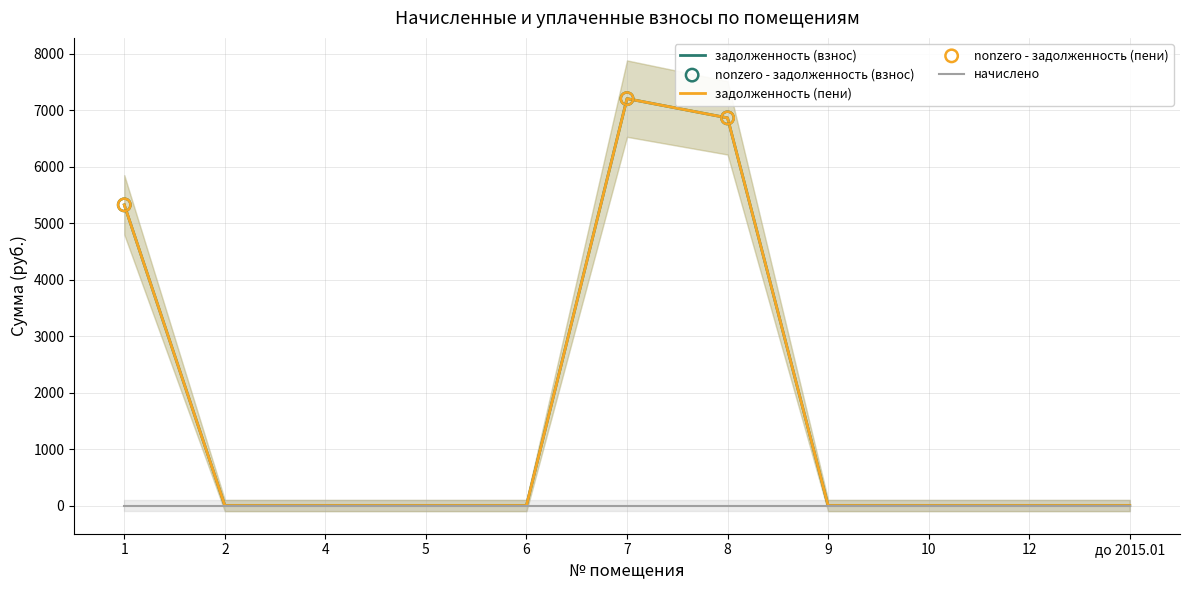

Is the value of задолженность (пени) at до 2015.01 greater than the value of задолженность (взнос) at 4?

No